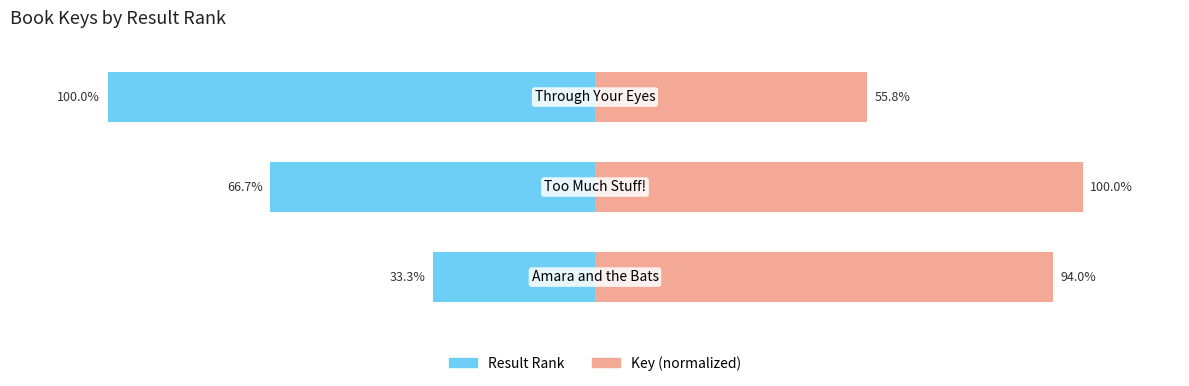

Rank the series by their maximum value, from highest to lowest.

Key (normalized), Result Rank